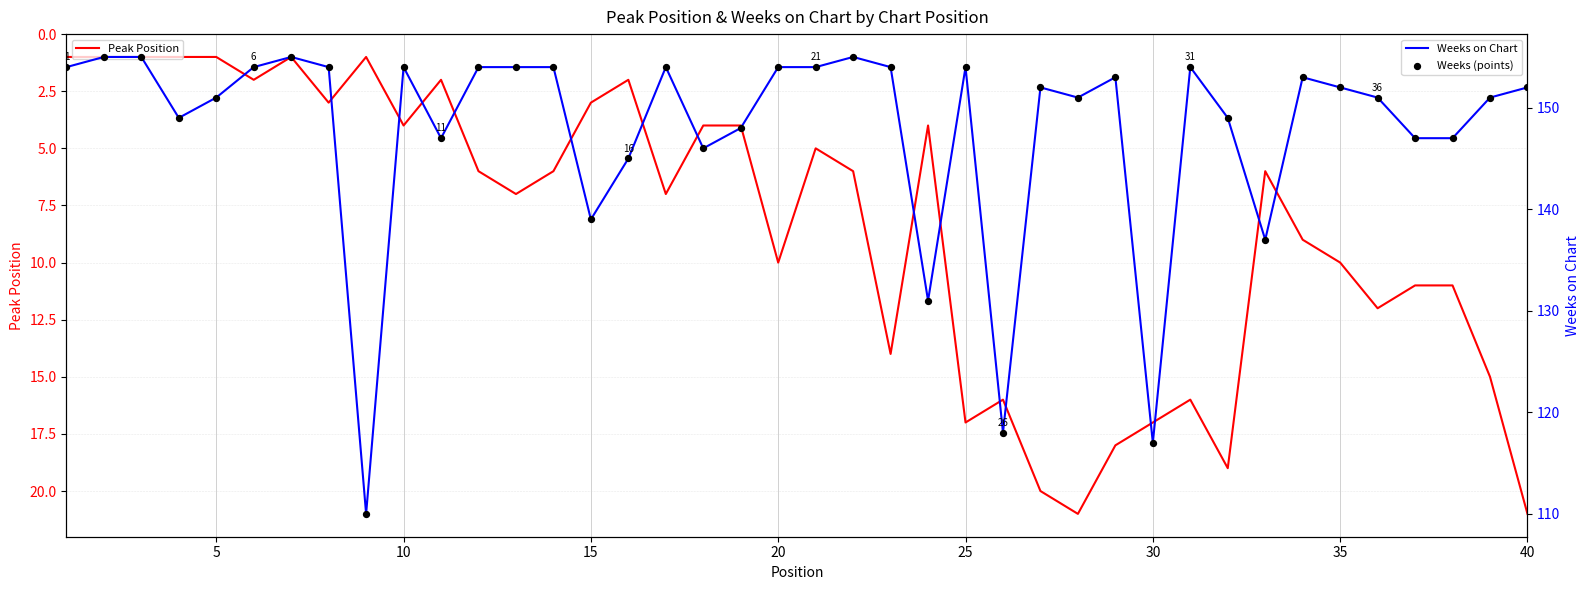

What are all the series names shown in the legend?

Peak Position, Weeks on Chart, Weeks (points)